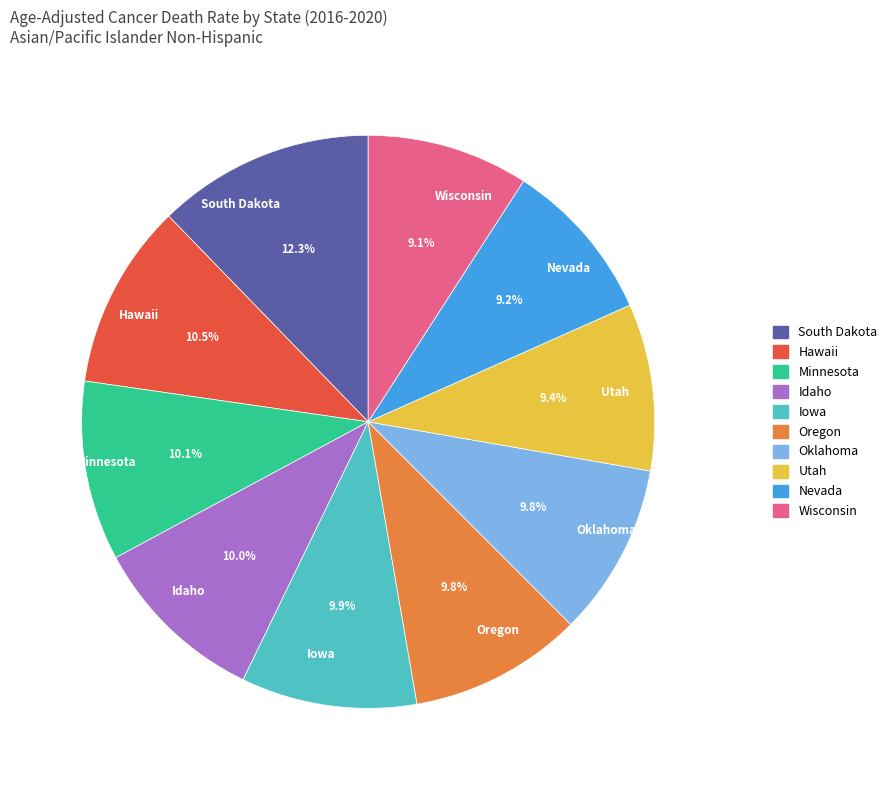

To the nearest percent, what is the difference between the largest and smallest slice percentages?

3%